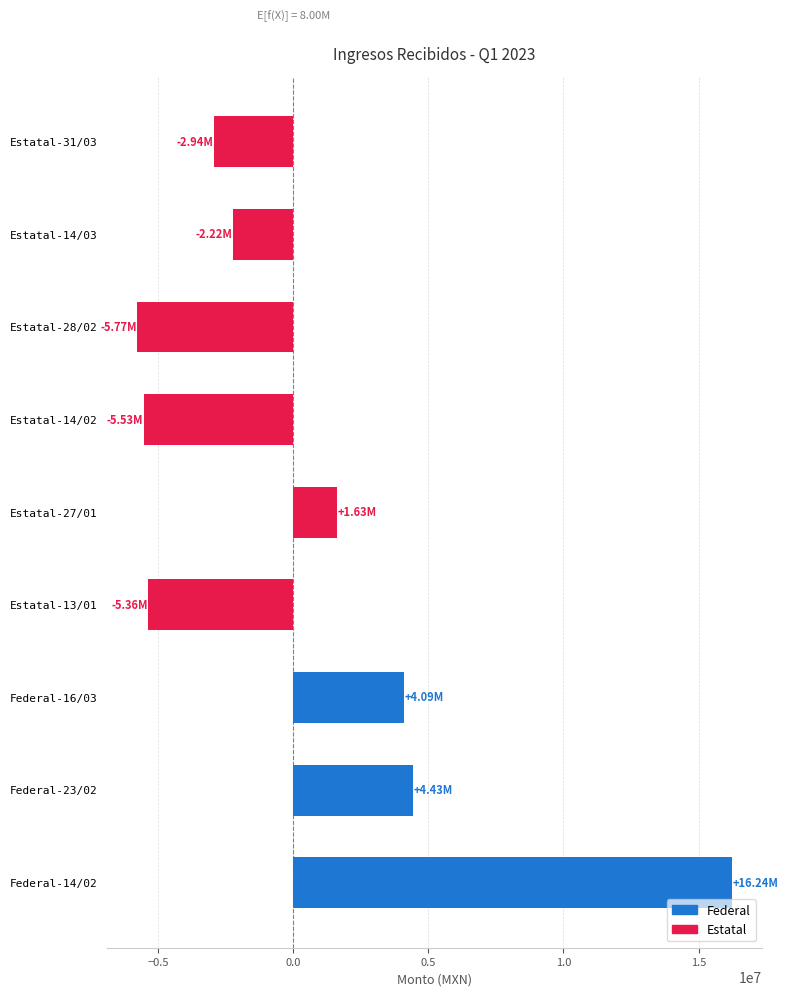

Does the chart contain any negative values?

Yes